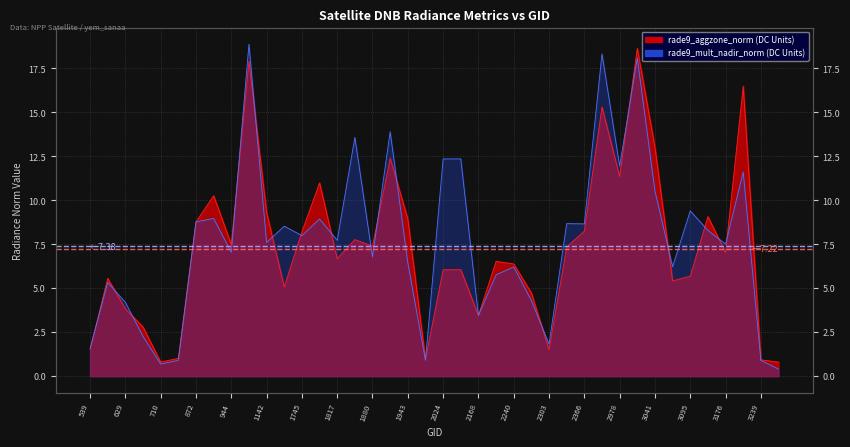

True or false: rade9_aggzone_norm has more than 1 interior local peaks.

True